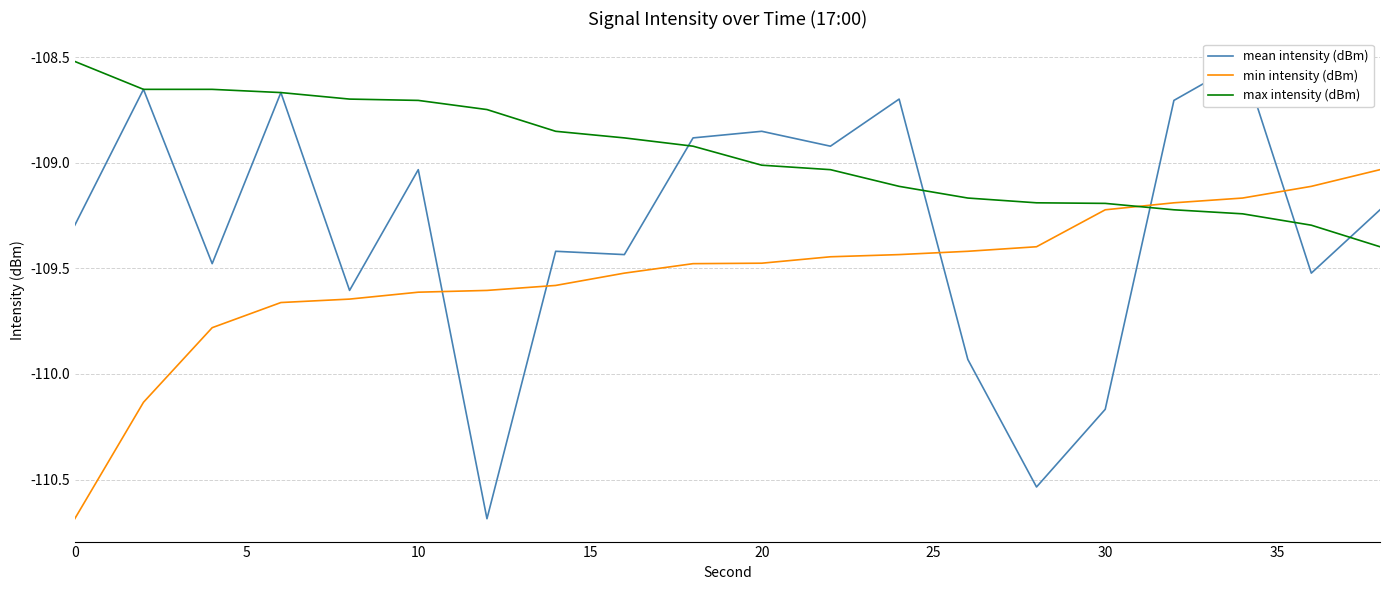

What is the difference between the second highest and minimum values in the max intensity (dBm) series?

0.7